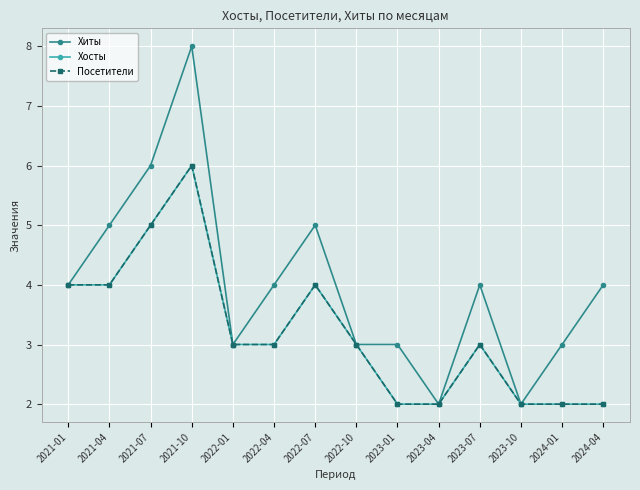

Does the chart have visible grid lines?

Yes